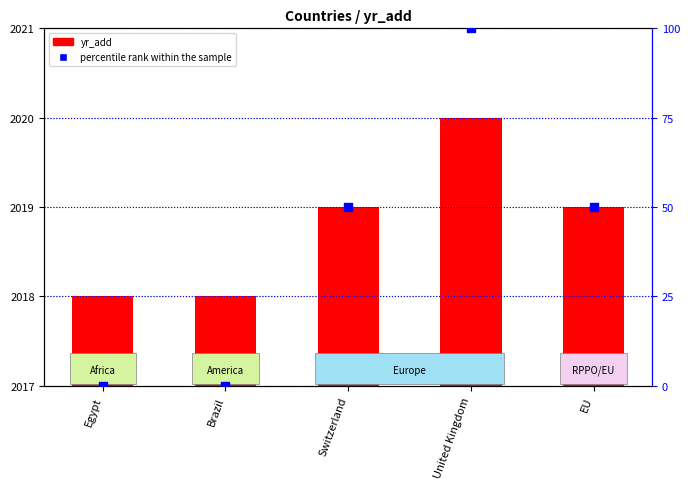

Which series contains the highest Y value?

yr_add